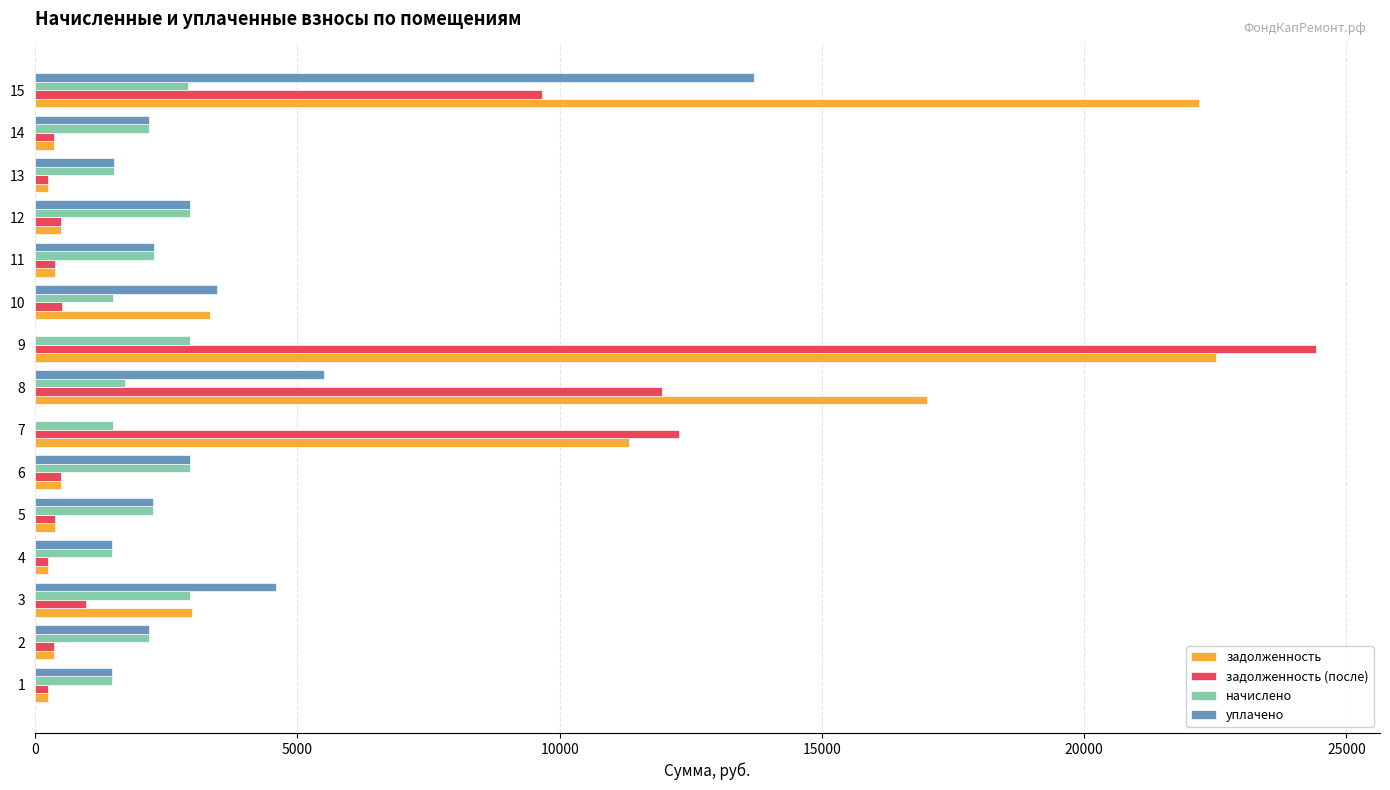

Between 10 and 14, which series saw the biggest shift?

задолженность